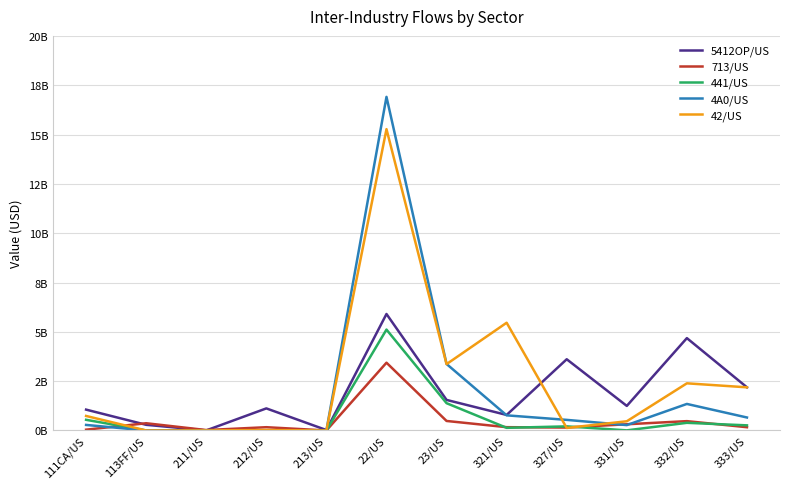

What is the difference between the second highest and minimum values in the 713/US series?

482000000